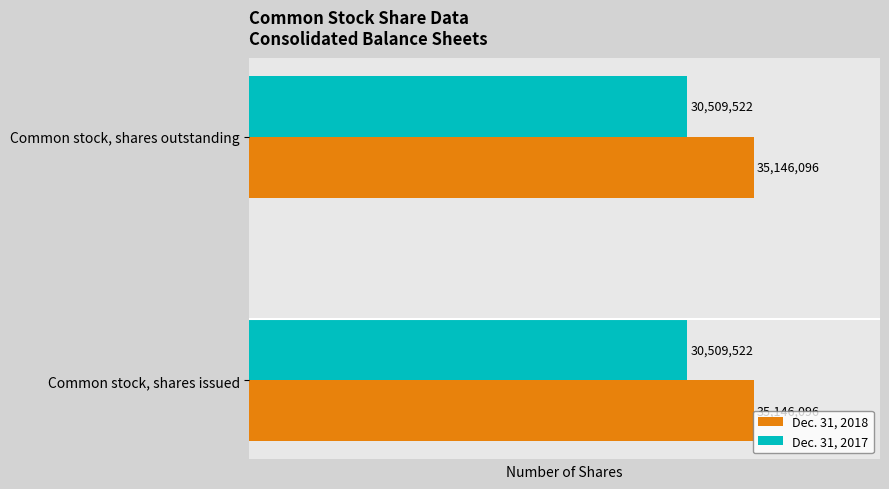

True or false: Dec. 31, 2017 has a value of 9789485 at Common stock, shares issued.

False